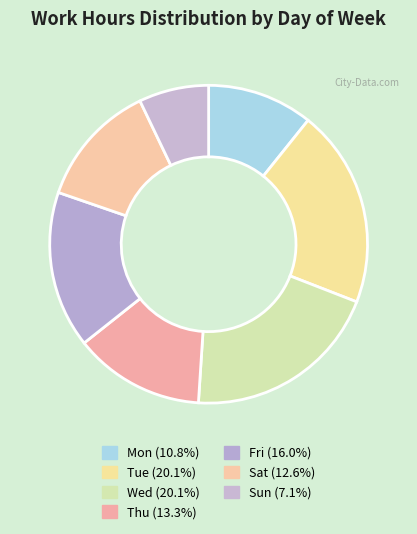

Approximately how many times larger is the value at Fri compared to Sat?

1.3